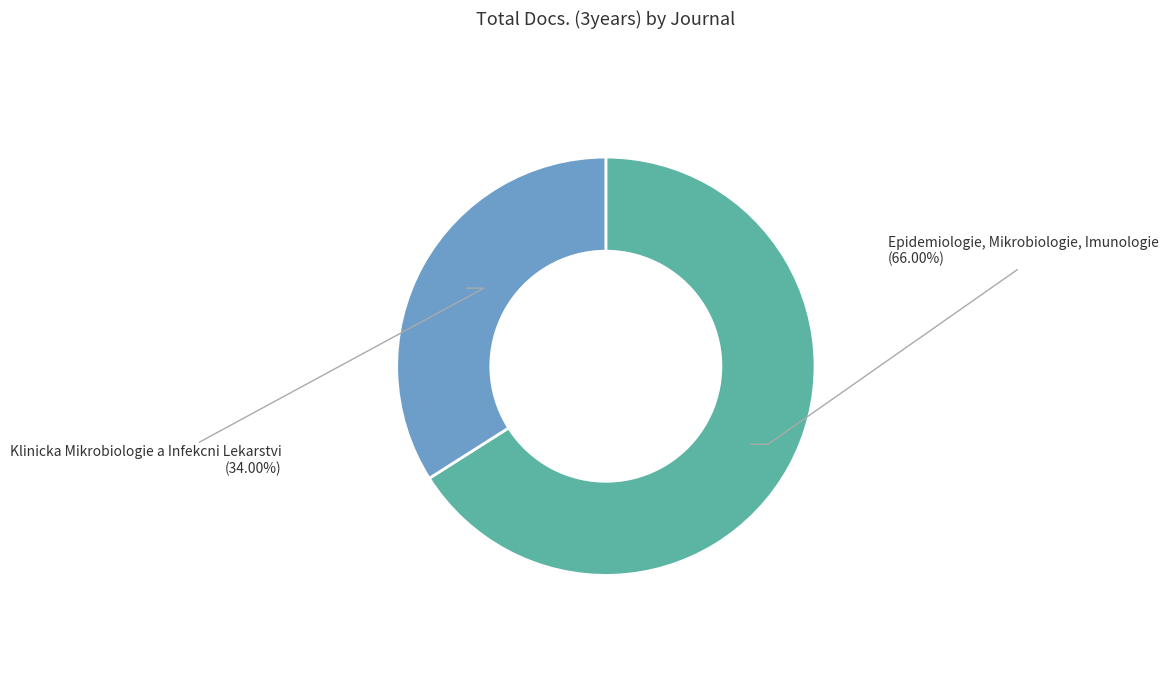

Is there any slice that represents more than half of the pie?

Yes